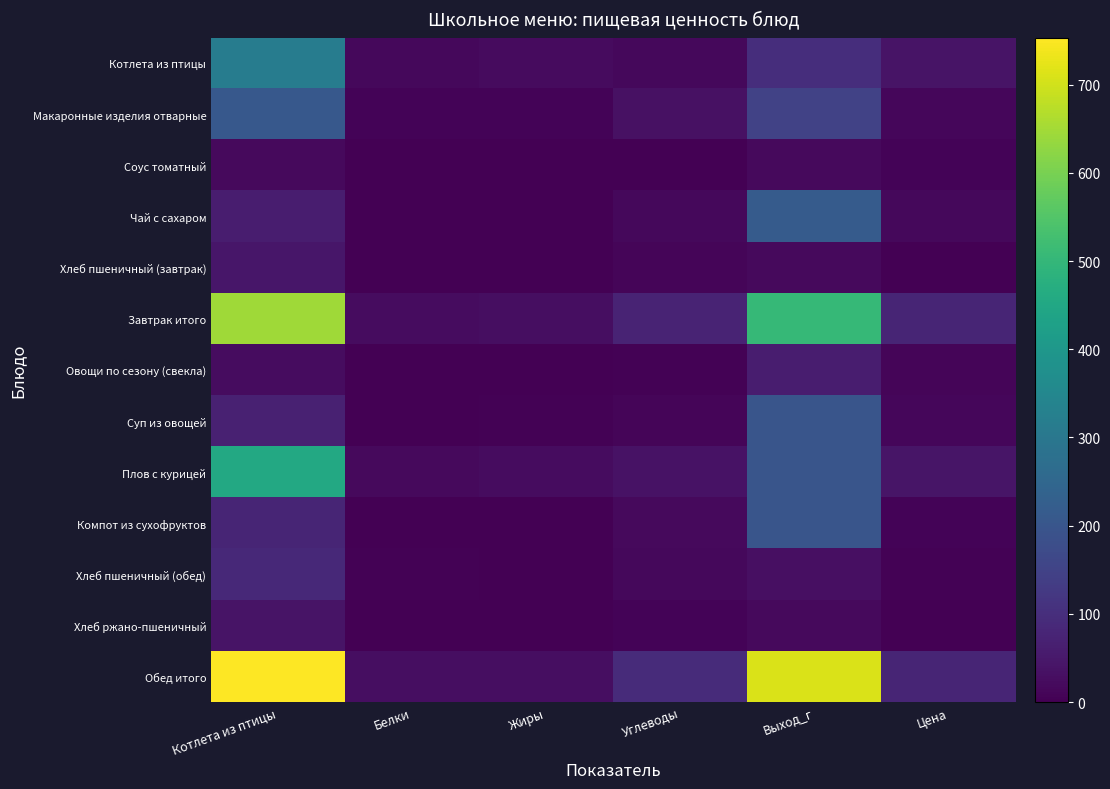

What is the difference between the highest and lowest values at Котлета из птицы?

735